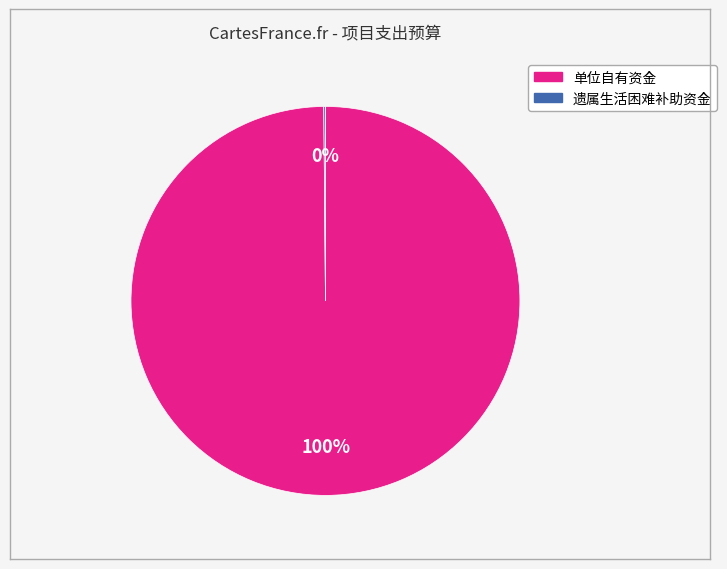

To the nearest percent, what is the difference between the largest and smallest slice percentages?

100%